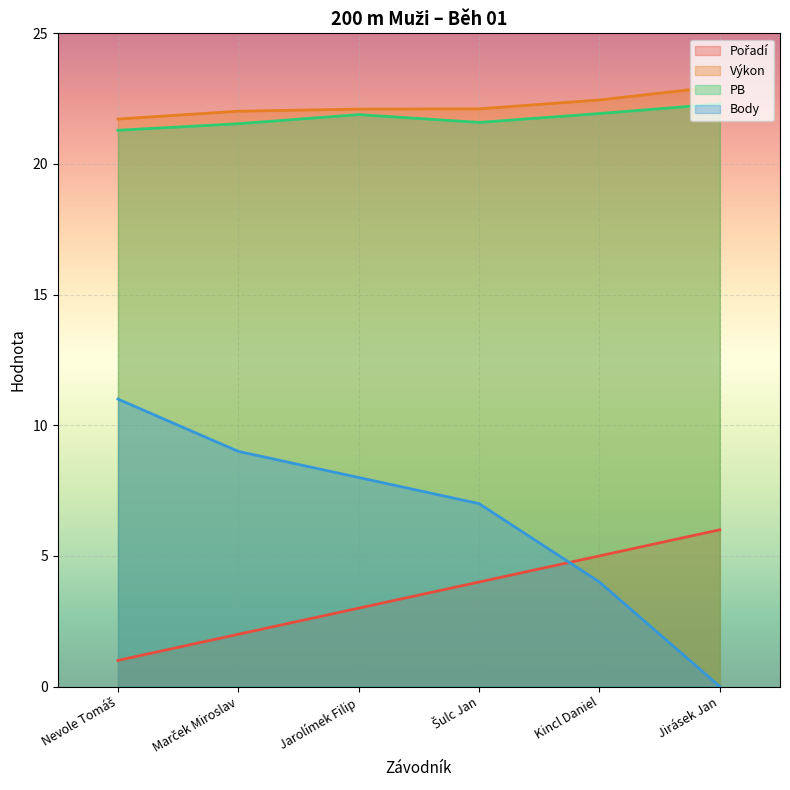

True or false: Body and Výkon cross at least once.

False